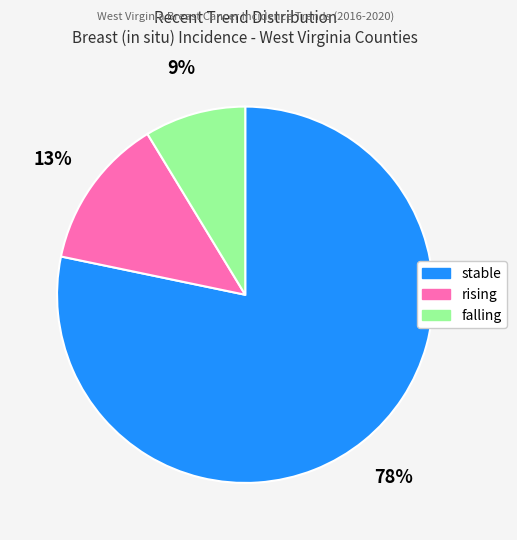

Which category has the biggest portion of the pie?

stable